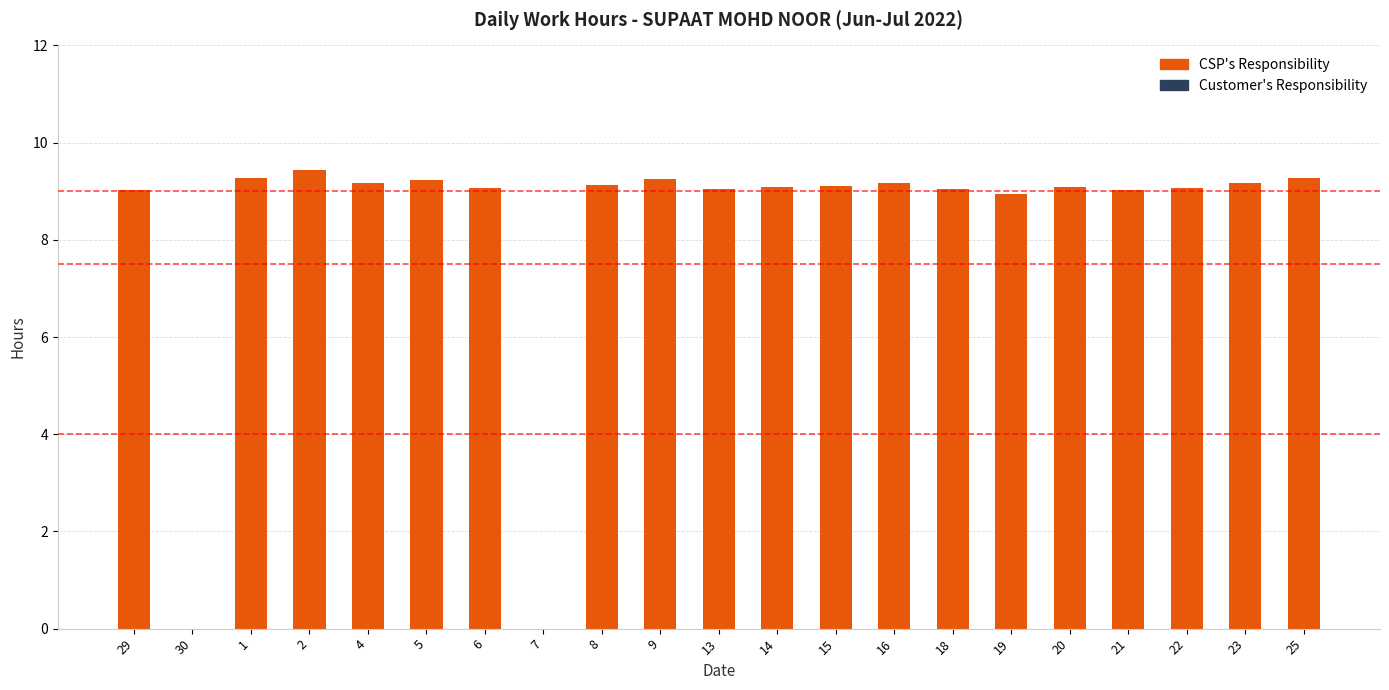

What is the sum of all values?

173.6